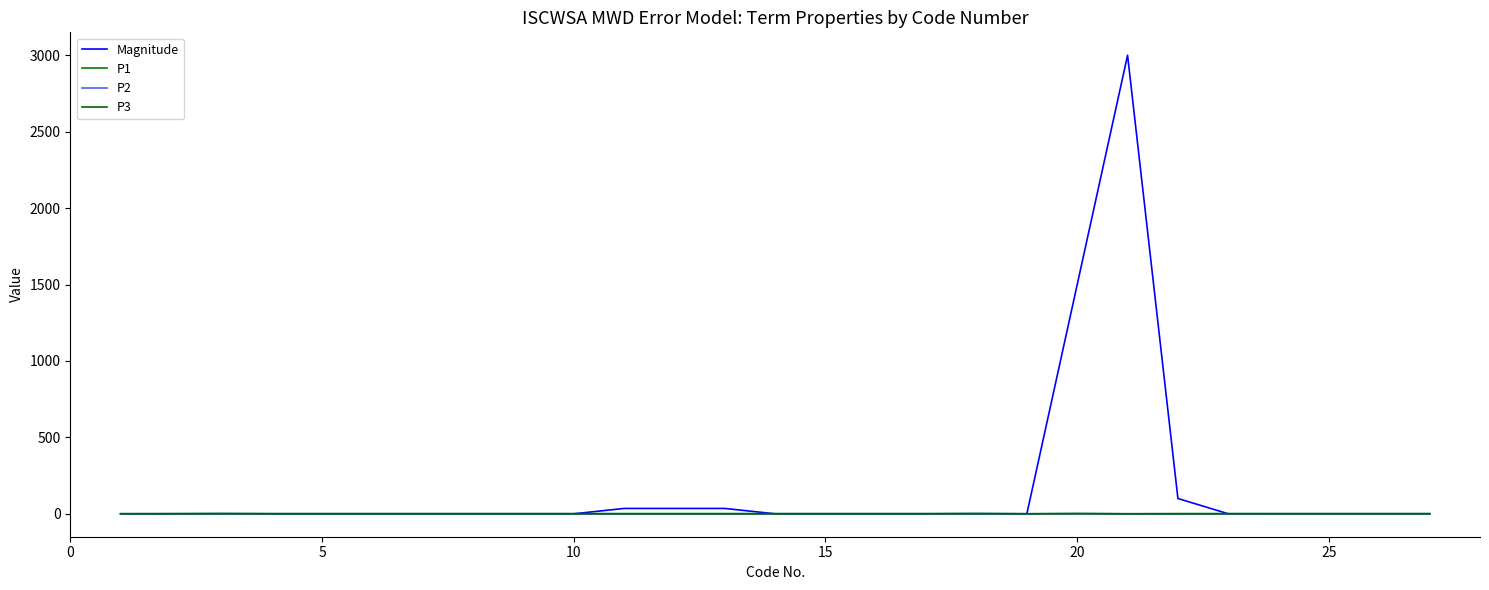

Does the chart display data point markers on the line(s)?

No